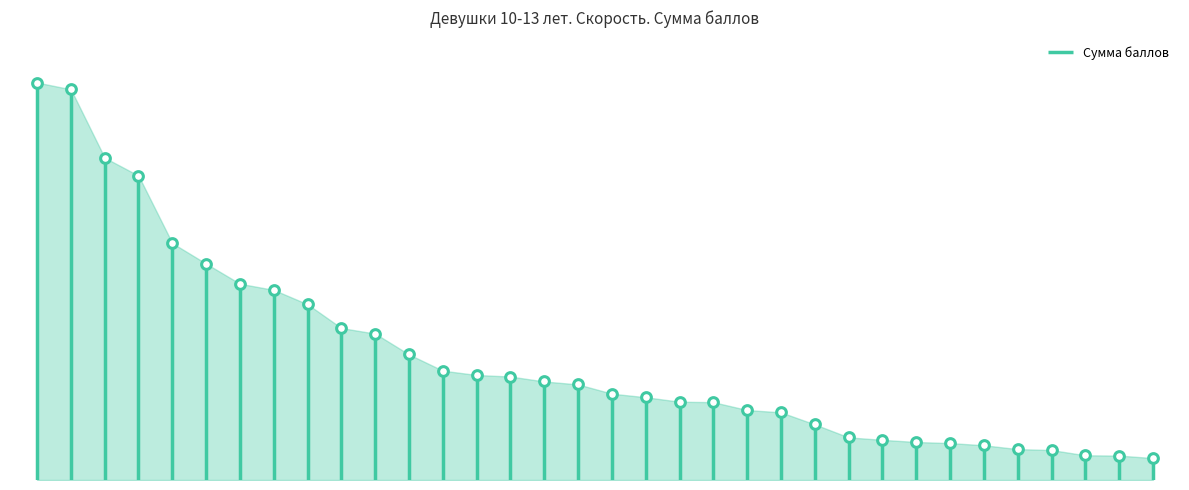

Which has a higher value, Никишина Ольга or Быкова Милана?

Никишина Ольга